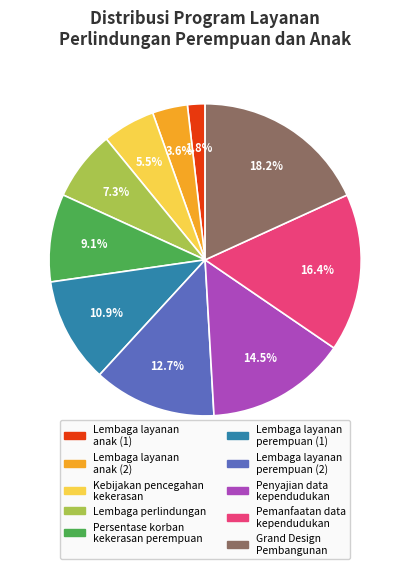

What is the smallest slice in the pie chart?

Lembaga layanan anak (1)